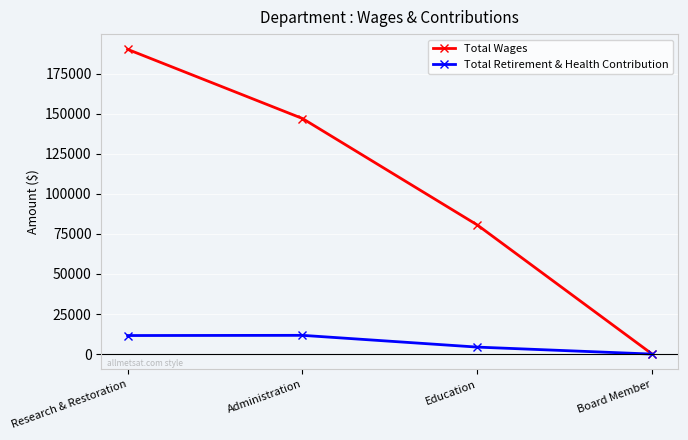

At which label does Total Retirement & Health Contribution reach its minimum?

Board Member